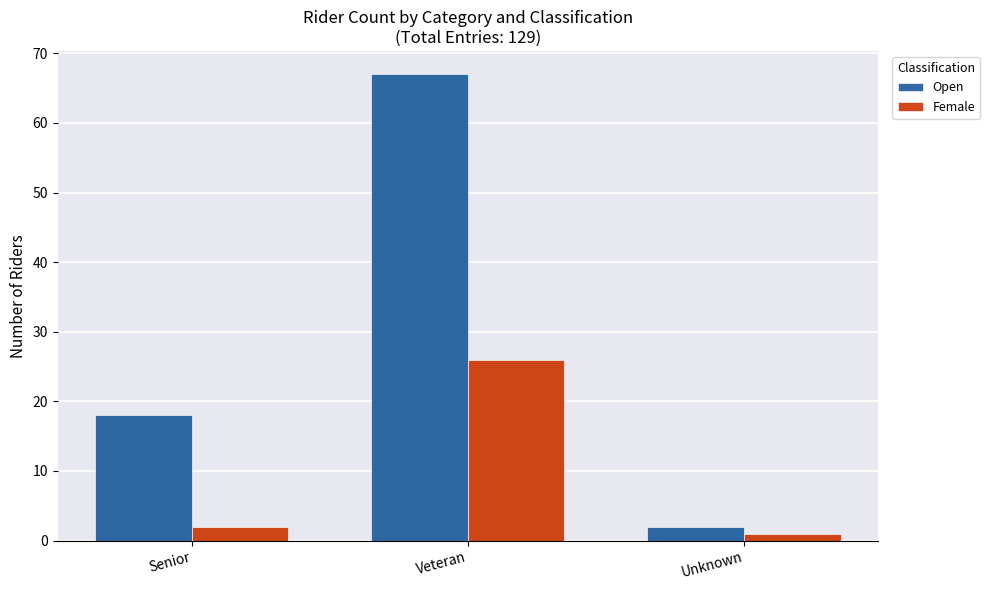

The Open series shows 2 at Unknown. True or false?

True